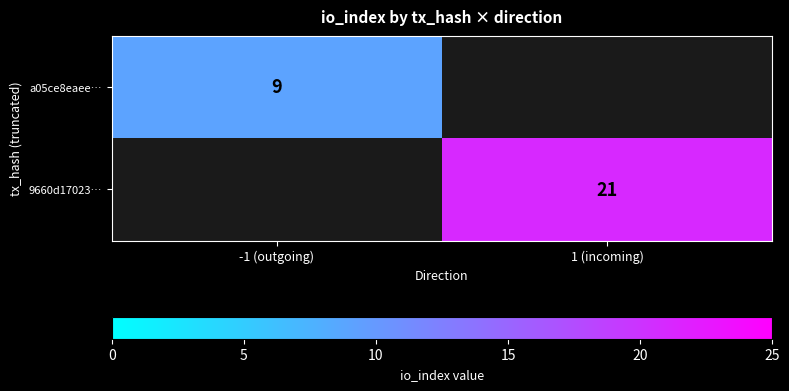

Is the value of 9660d17023… at 1 (incoming) greater than the value of a05ce8eaee… at -1 (outgoing)?

Yes